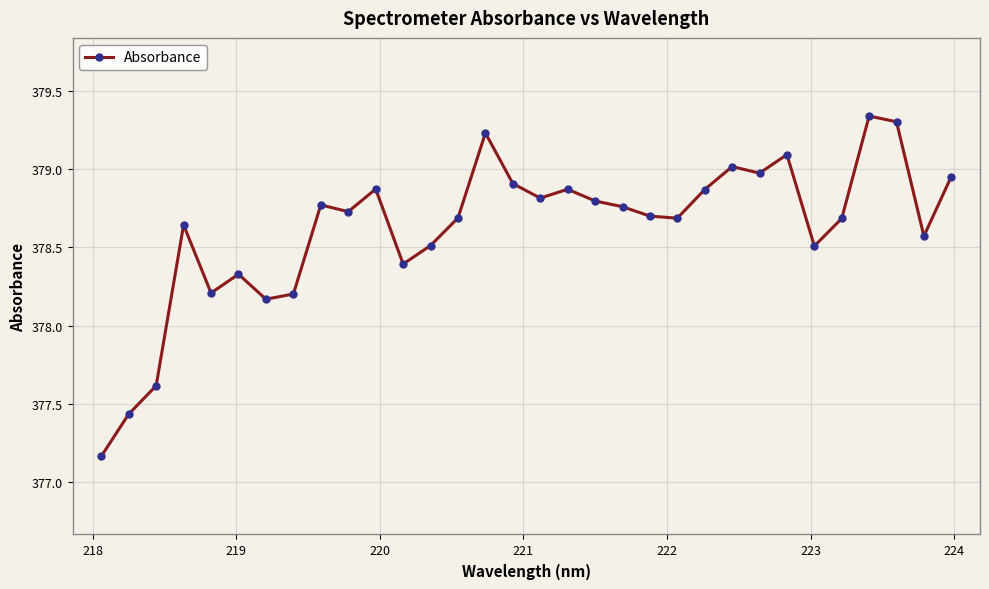

What is the sum of all values?

12115.8